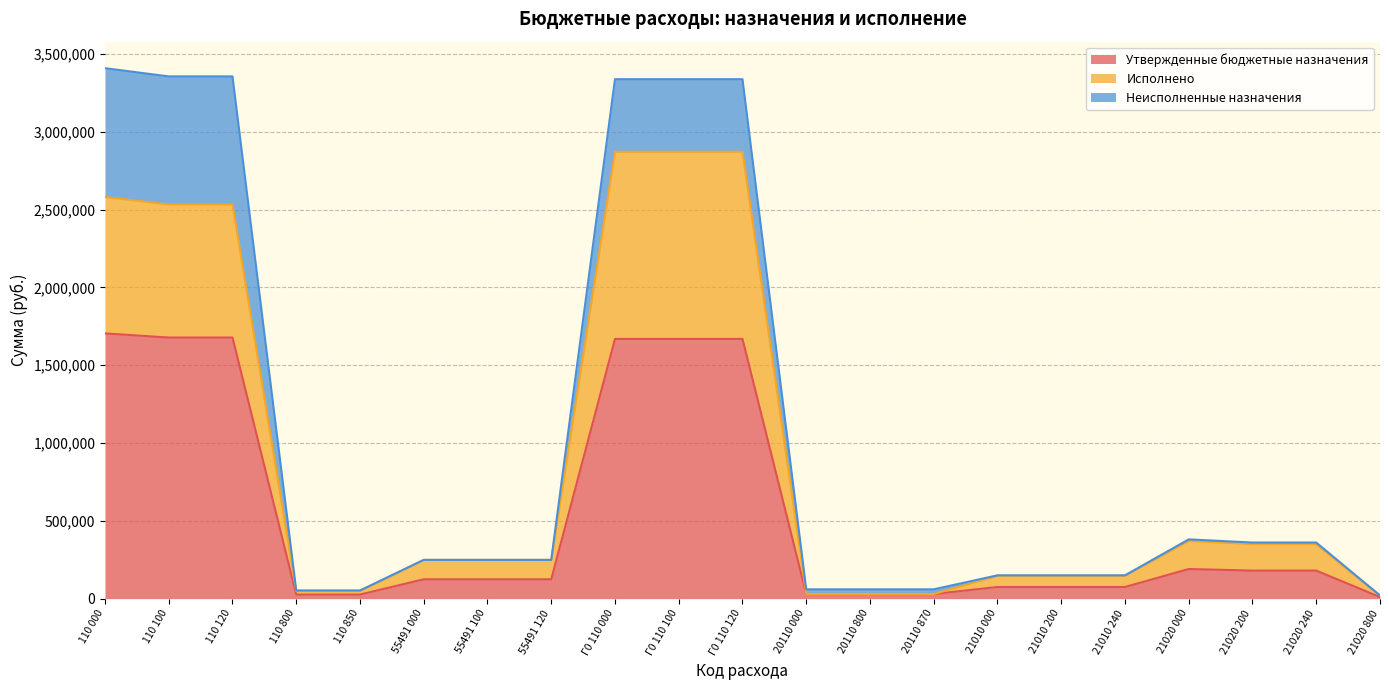

What are all the series names shown in the legend?

Утвержденные бюджетные назначения, Исполнено, Неисполненные назначения